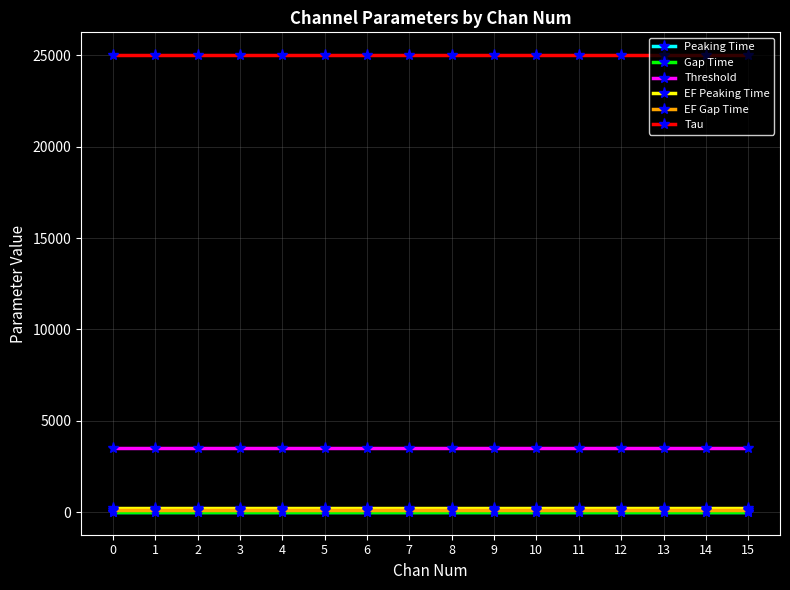

True or false: Threshold and Peaking Time cross at least once.

False